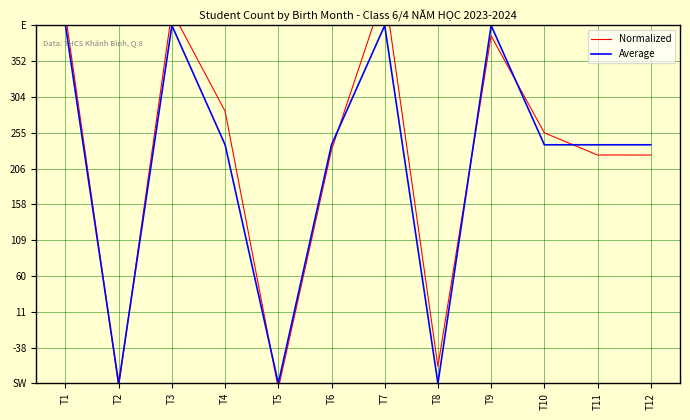

Where is the first local minimum for Average?

T2